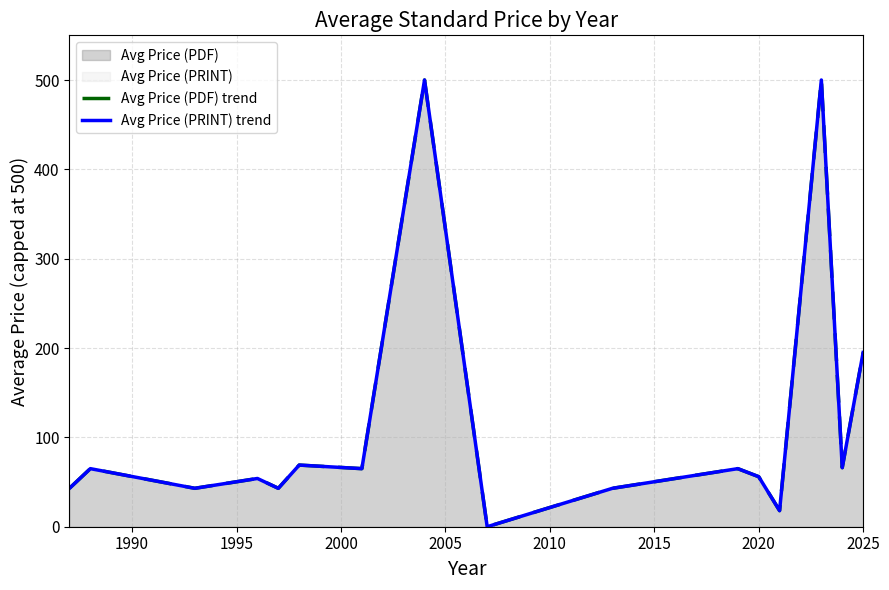

What is the average value of the Avg Price (PRINT) trend series?

114.1